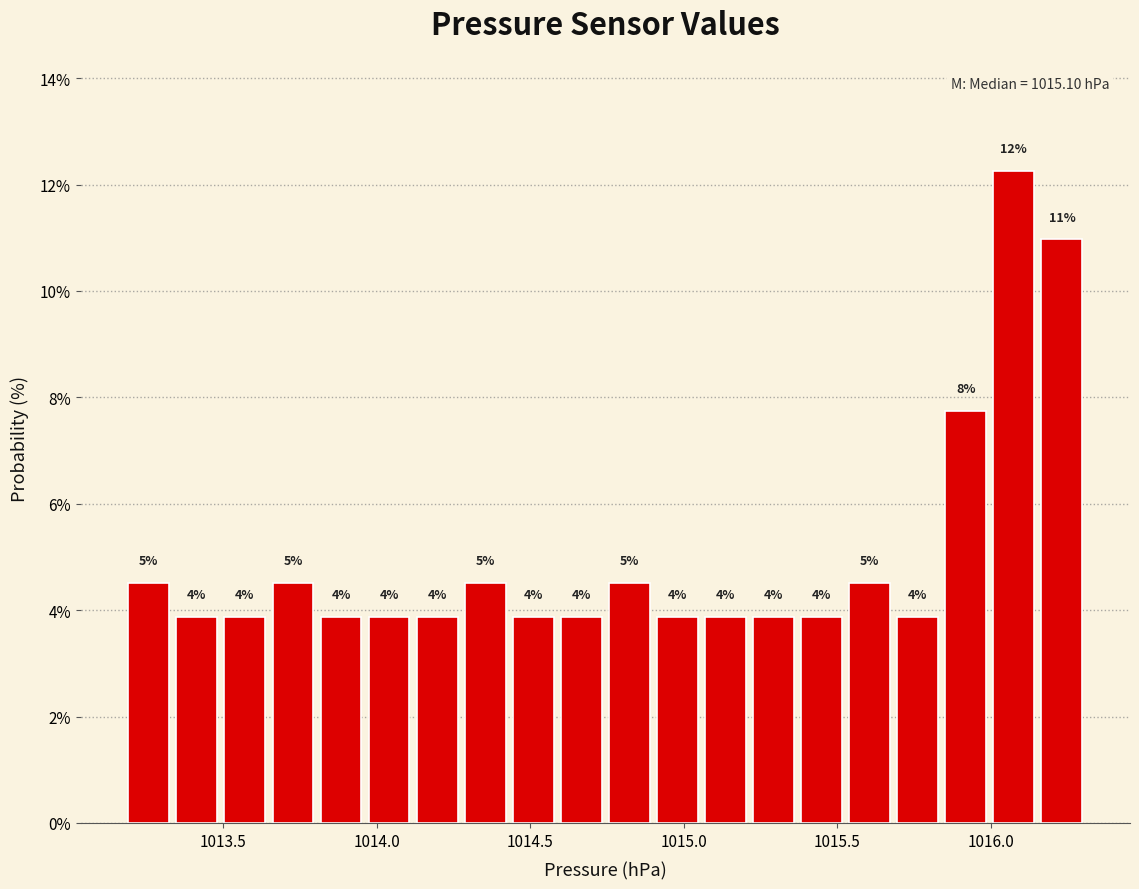

Read against the x-axis, roughly where is the centre of the tallest bar?

1016.10